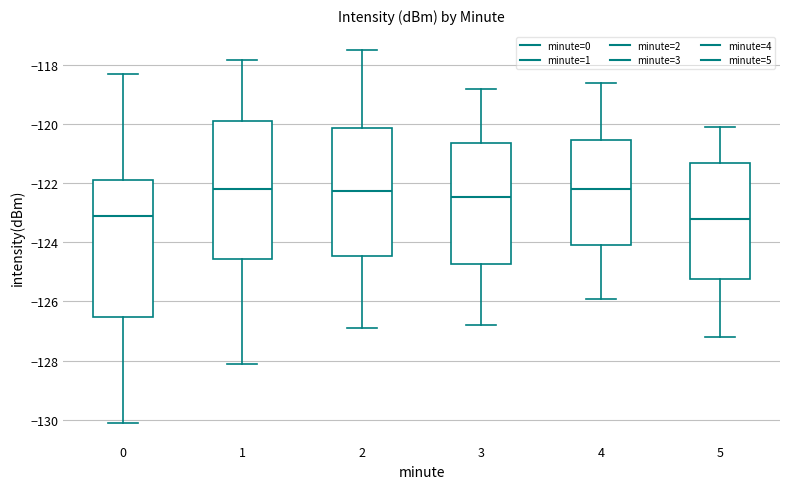

Reading left to right, read every box against the y-axis: the position of its median line, the range the box covers, and the ends of its whiskers. The values are not printed on the chart, so give them approximately, as read against the axis.

0: median -123.0, box -126.6 to -121.8, whiskers -130.2 to -118.2
1: median -122.2, box -124.6 to -119.8, whiskers -128.2 to -117.8
2: median -122.2, box -124.4 to -120.2, whiskers -126.8 to -117.4
3: median -122.4, box -124.8 to -120.6, whiskers -126.8 to -118.8
4: median -122.2, box -124.0 to -120.6, whiskers -125.8 to -118.6
5: median -123.2, box -125.2 to -121.4, whiskers -127.2 to -120.0